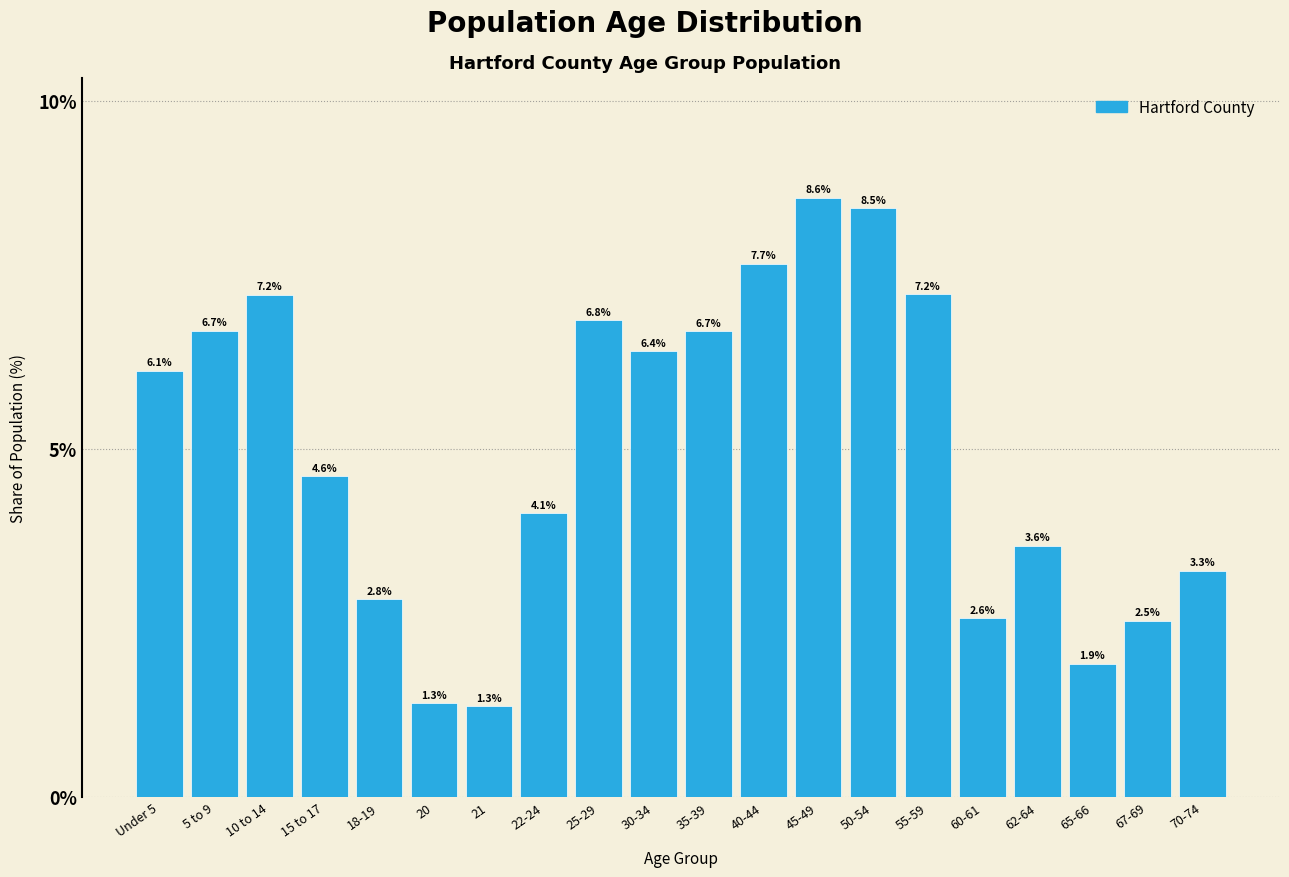

Reading left to right, extract all data points from this chart.

6.1	6.7	7.2	4.6	2.8	1.3	1.3	4.1	6.8	6.4	6.7	7.7	8.6	8.5	7.2	2.6	3.6	1.9	2.5	3.3